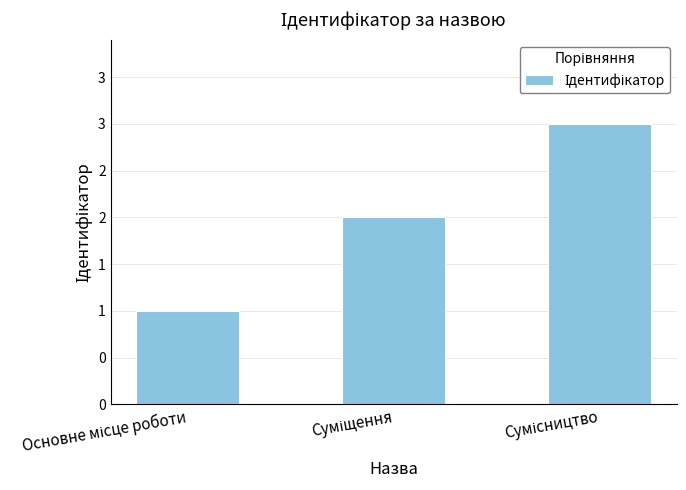

Is it true that the value at Основне місце роботи is 2?

False